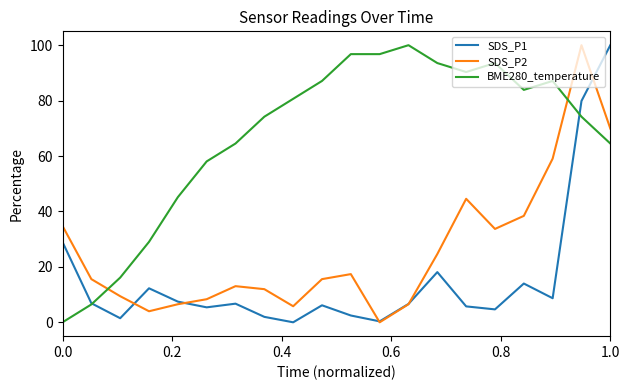

True or false: BME280_temperature and SDS_P2 intersect in this chart.

True